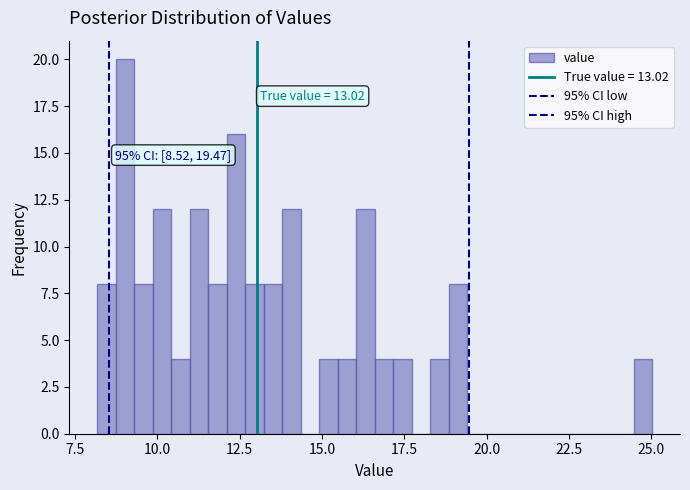

Read against the x-axis, roughly where is the centre of the tallest bar?

9.0